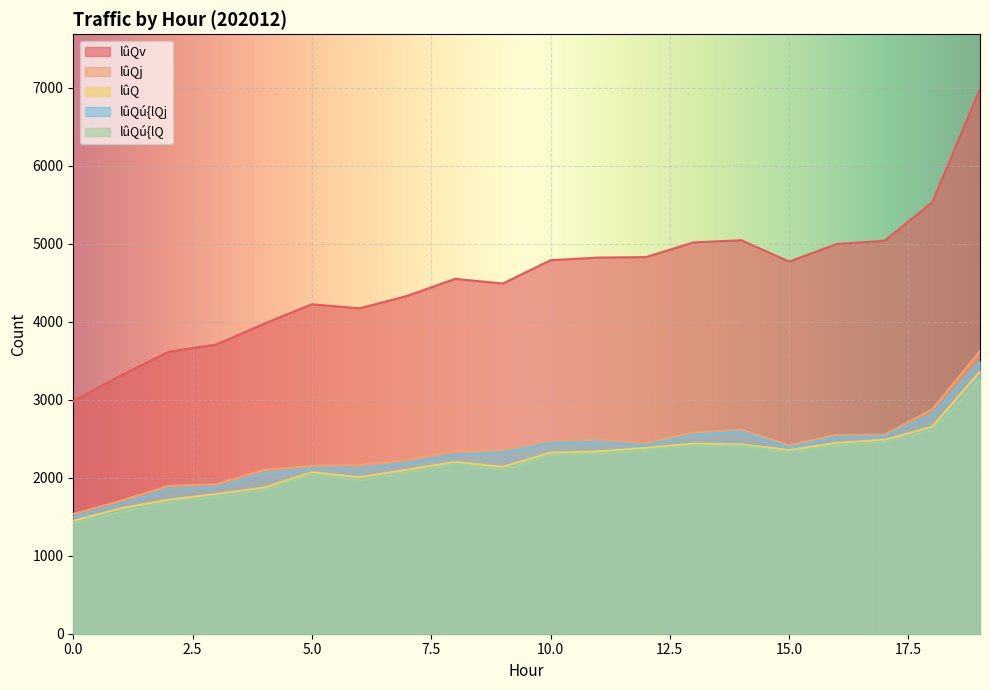

How many interior local valleys does the lûQú{lQj series have?

2